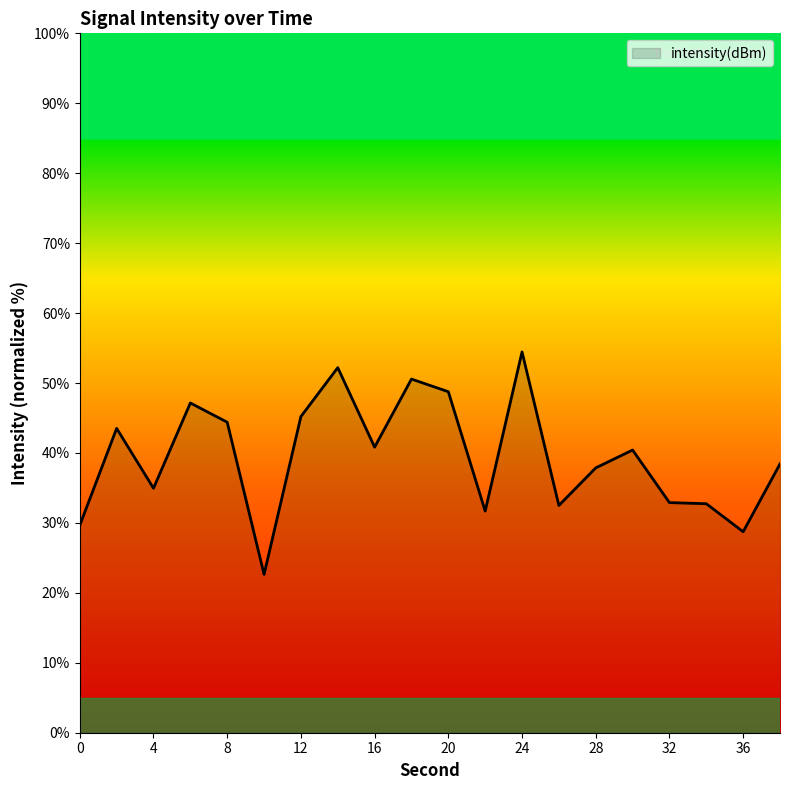

What is the difference between the maximum and minimum values?

31.8